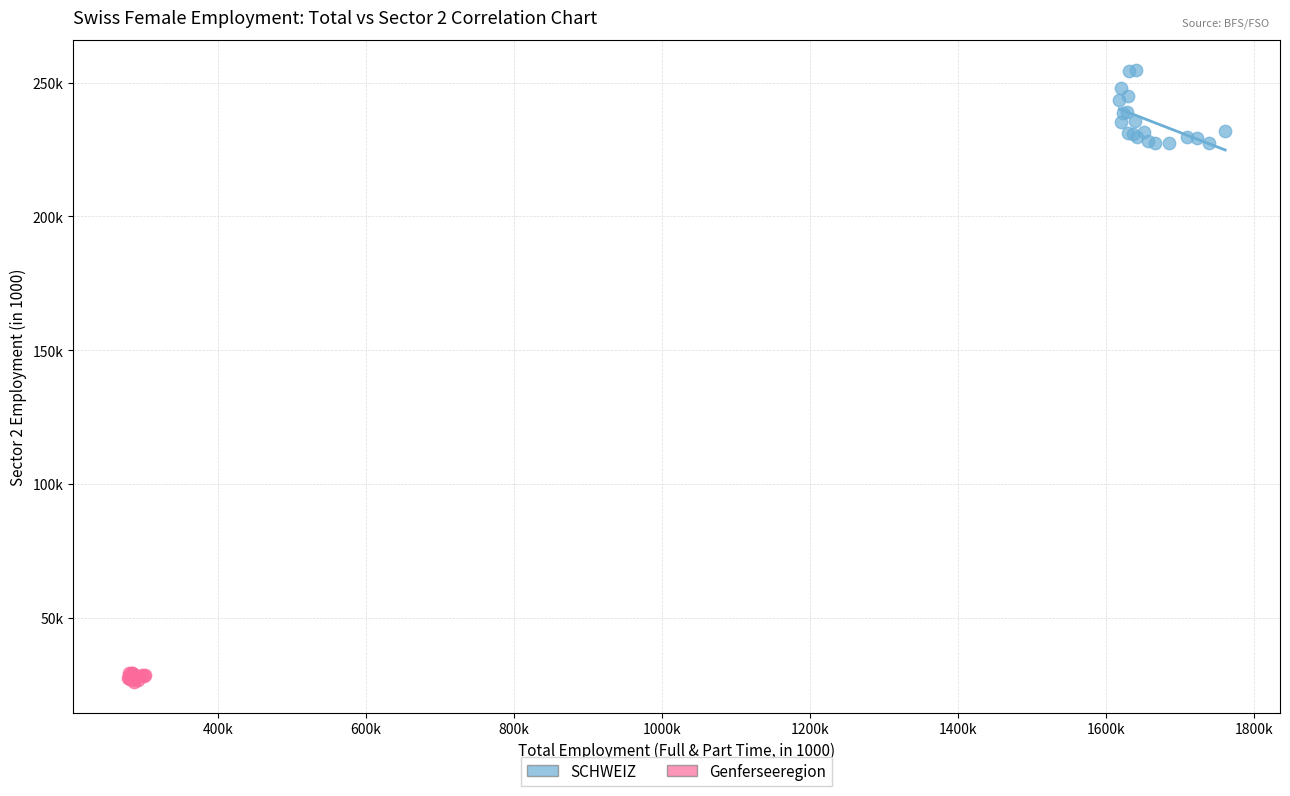

Which series contains the highest Y value?

SCHWEIZ